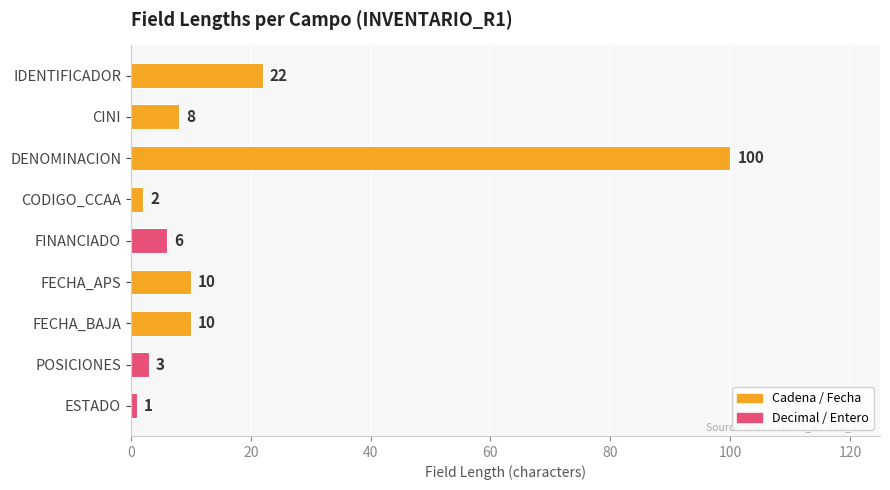

The value at CODIGO_CCAA is 2. True or false?

True